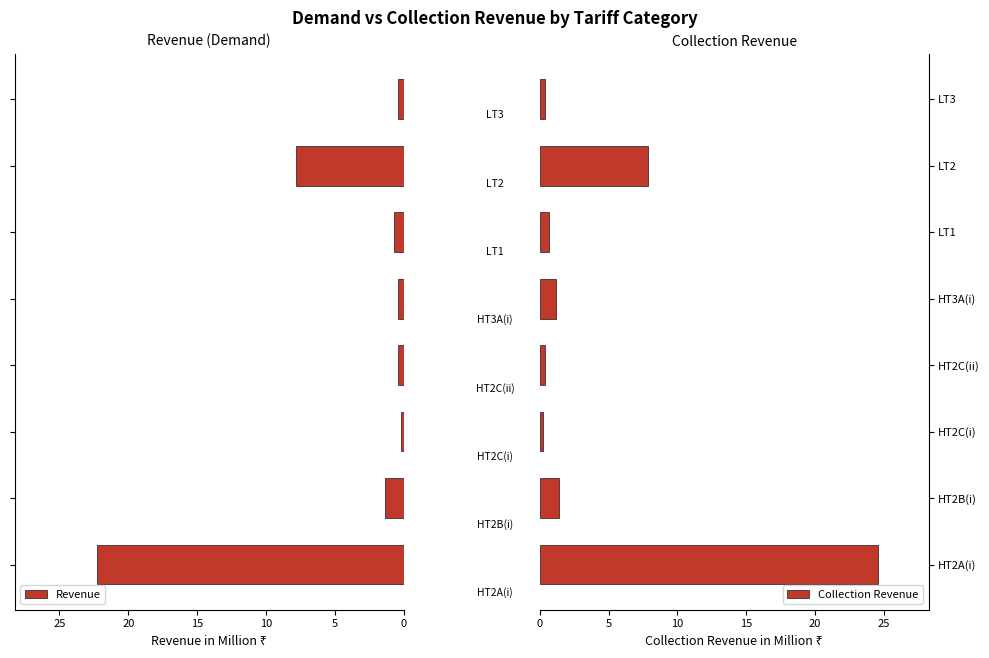

What is the average value of the Revenue series?

4.2